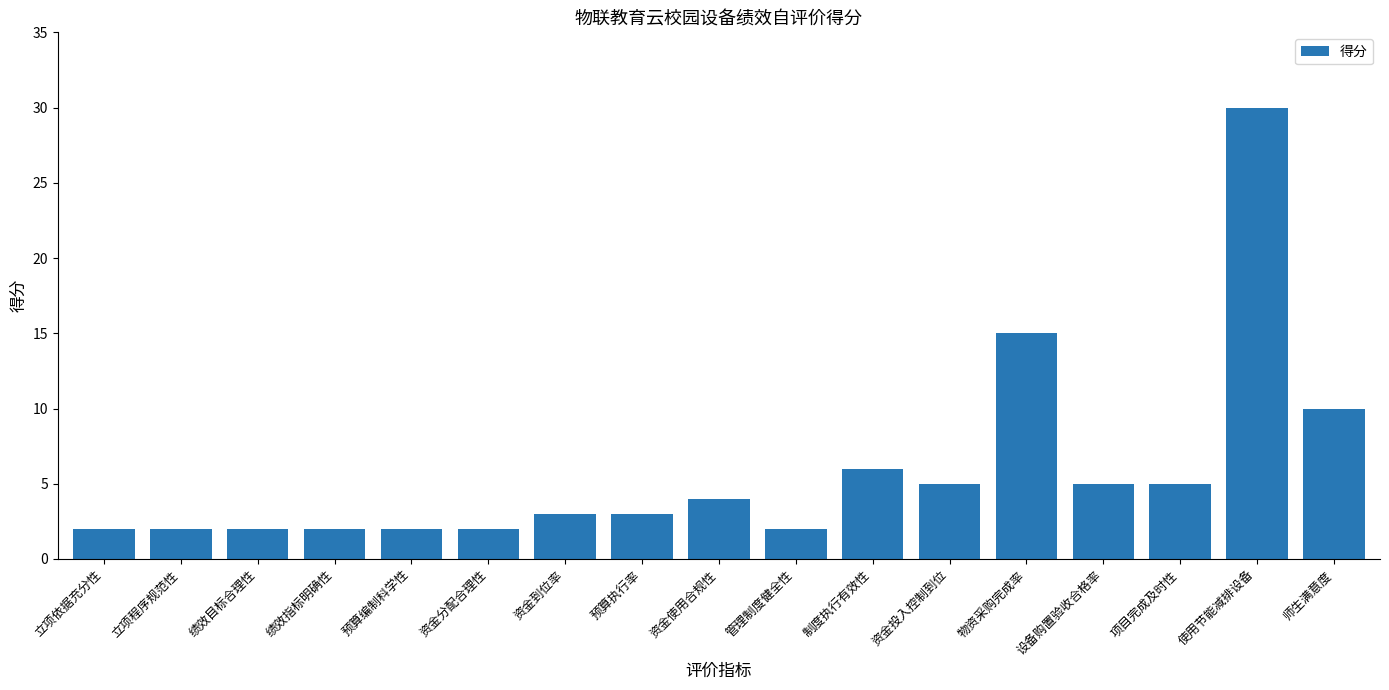

How many series are shown in this chart?

1